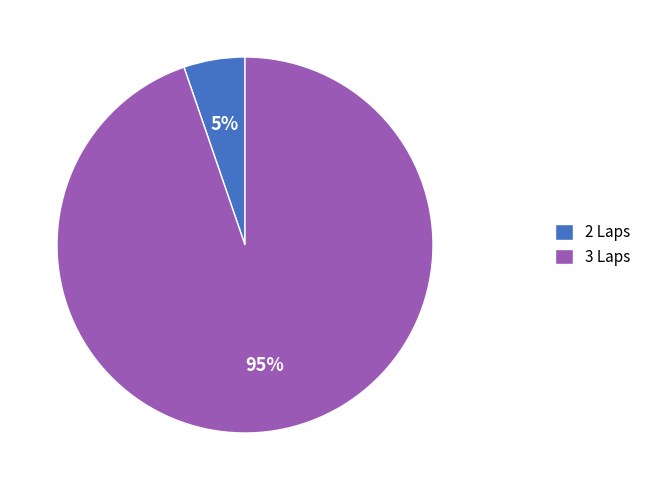

To the nearest percent, what percentage of the pie is 2 Laps?

5%